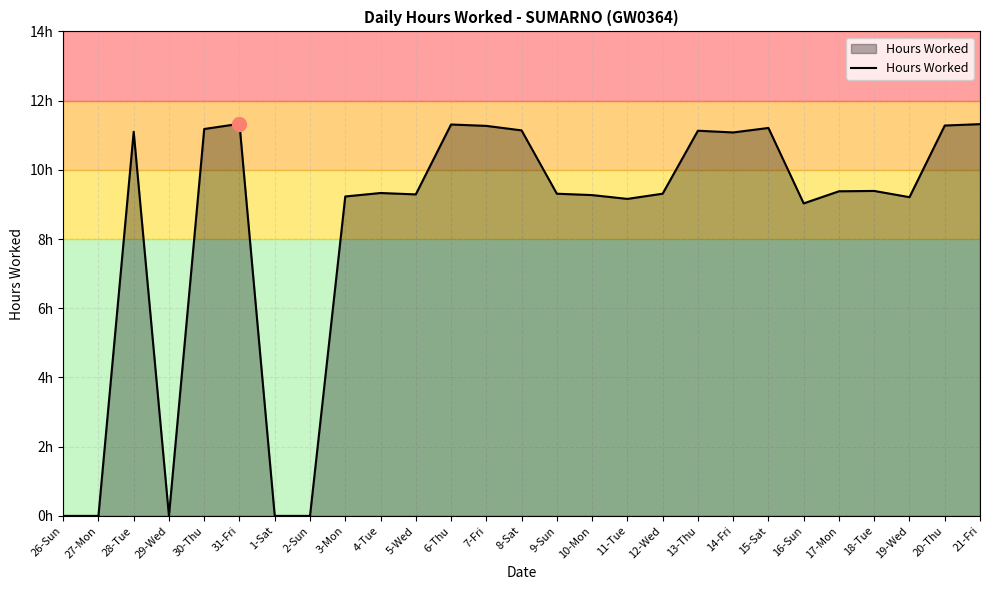

Does the chart have visible grid lines?

Yes